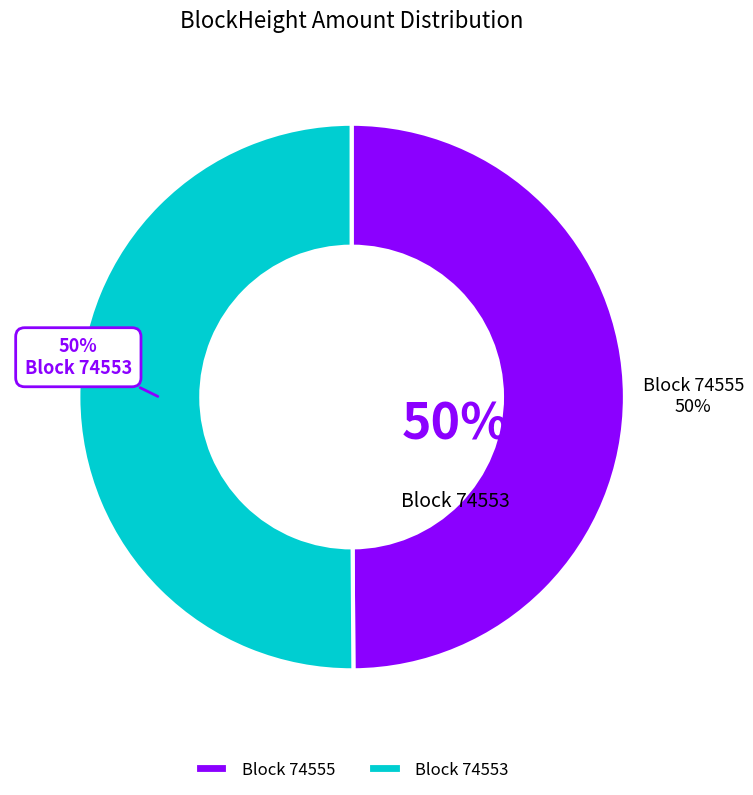

How many slices are in this pie chart?

2